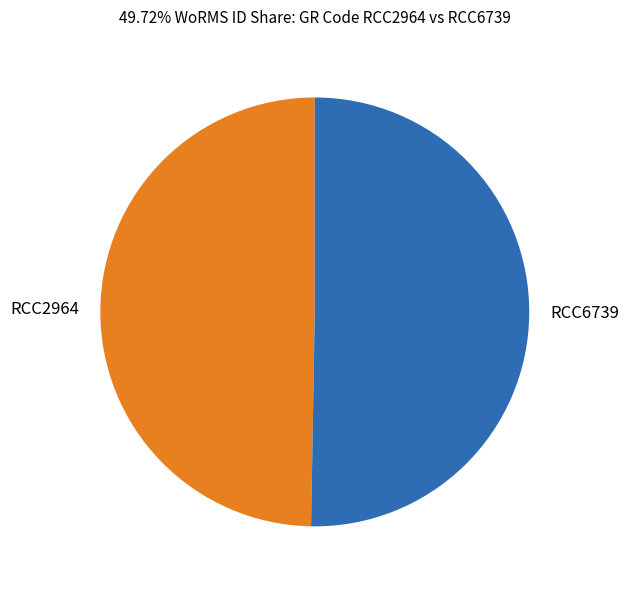

Do RCC2964 and RCC6739 together represent more than half of the pie?

Yes